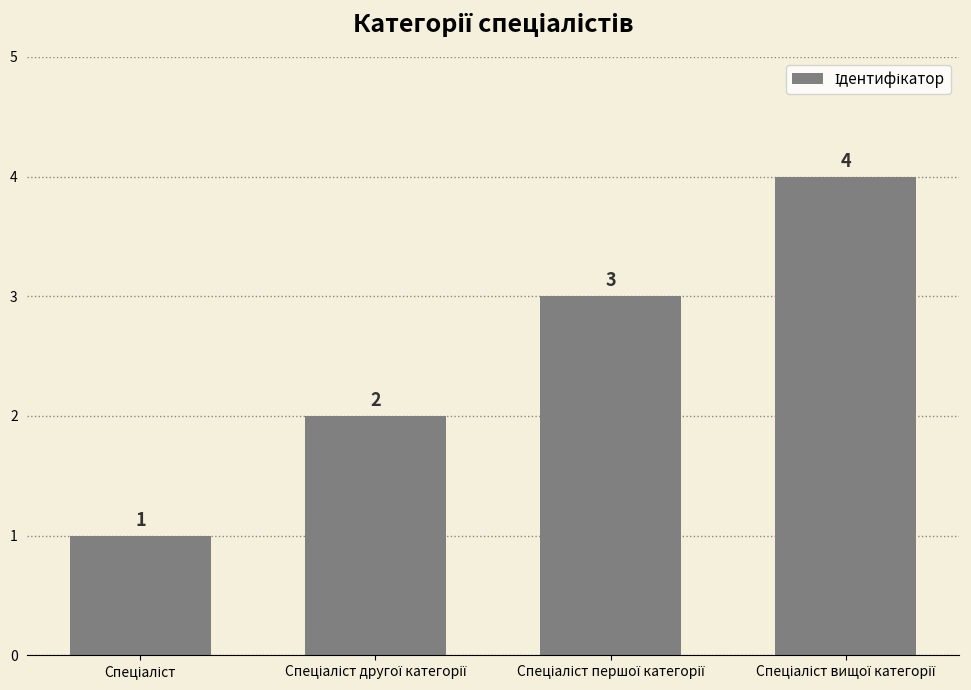

What is the difference between the maximum and minimum values?

3